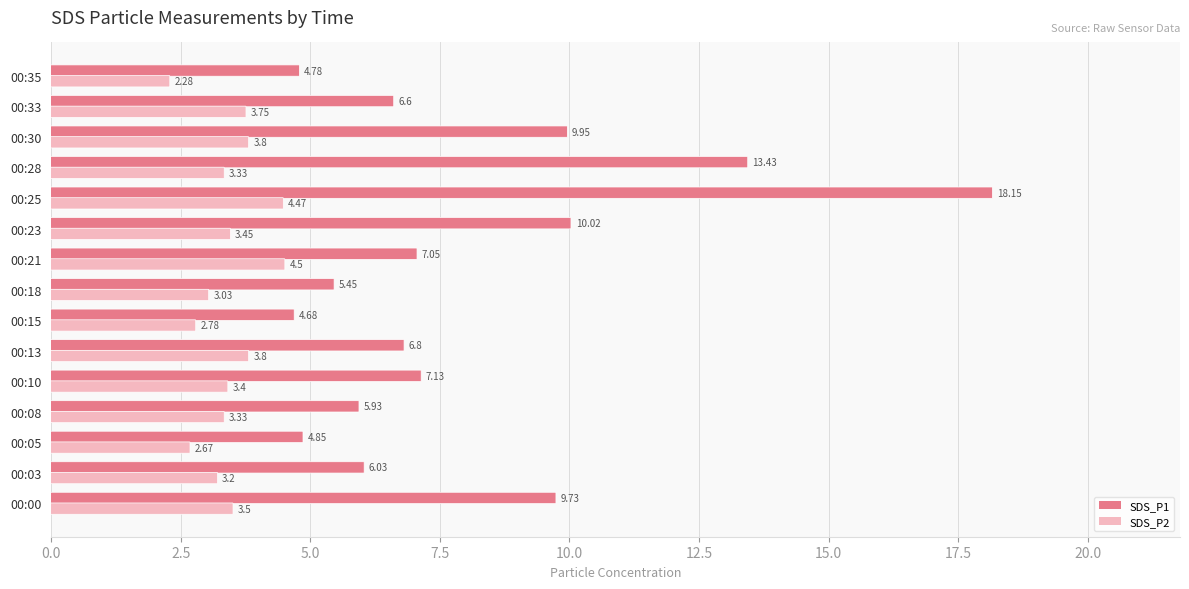

Rank the series by their average value, from highest to lowest.

SDS_P1, SDS_P2